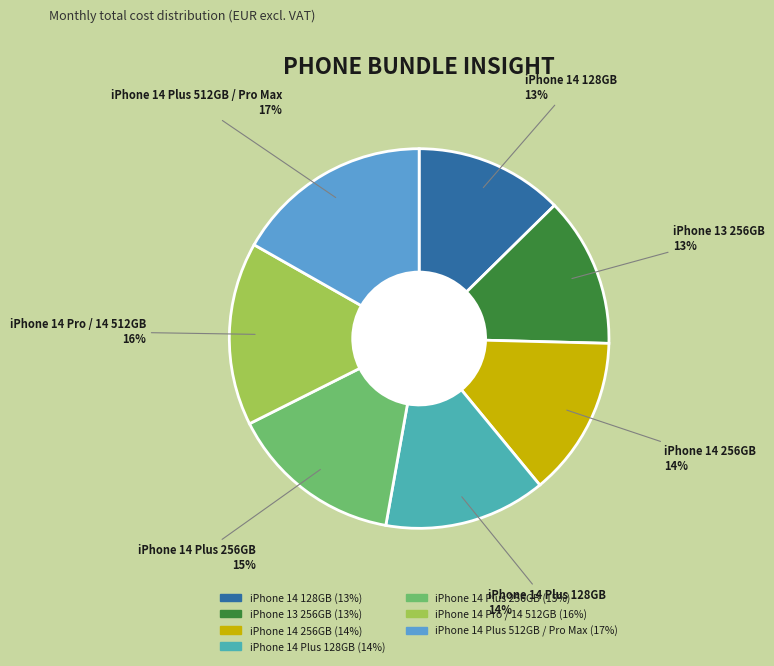

Do iPhone 14 128GB and iPhone 14 Pro / 14 512GB together represent more than half of the pie?

No